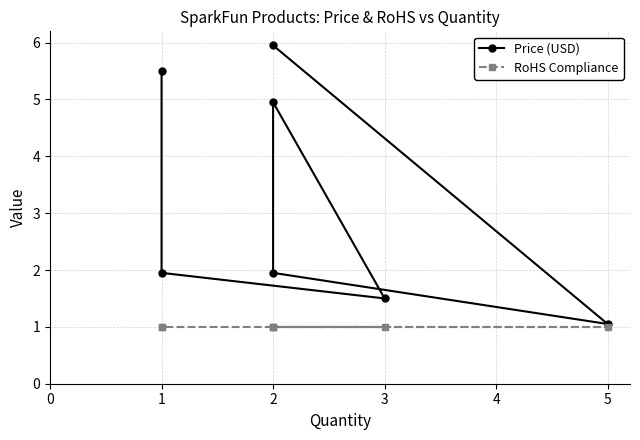

Rank the series at 1 from highest to lowest value.

Price (USD), RoHS Compliance